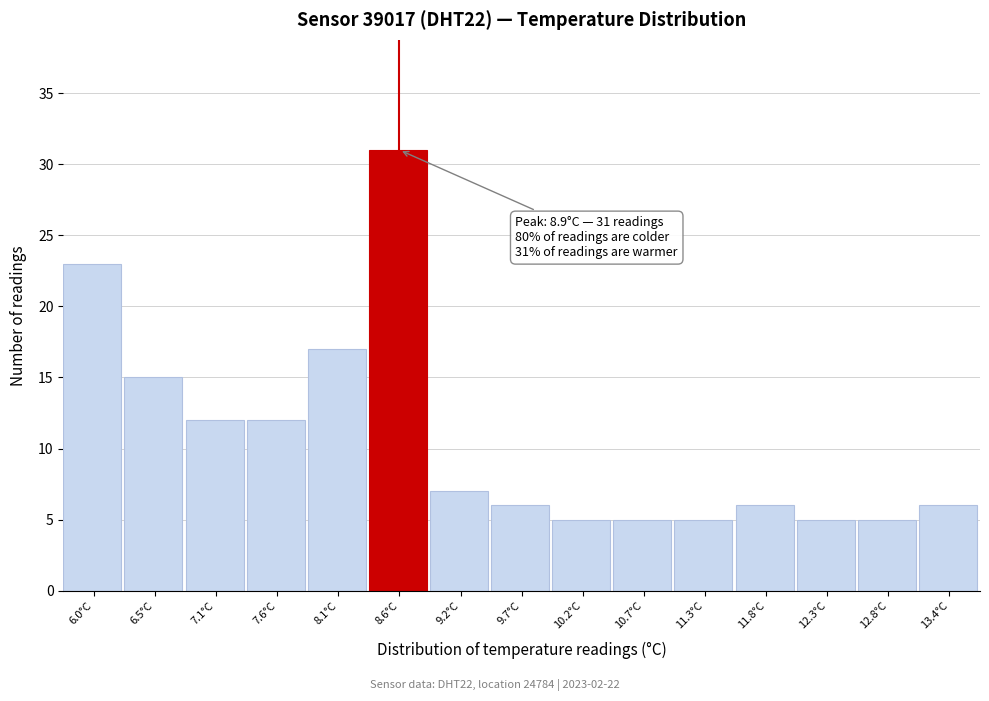

Reading left to right, transcribe all the data shown in this chart.

6.0°C=23	6.5°C=15	7.1°C=12	7.6°C=12	8.1°C=17	8.6°C=31	9.2°C=7	9.7°C=6	10.2°C=5	10.7°C=5	11.3°C=5	11.8°C=6	12.3°C=5	12.8°C=5	13.4°C=6